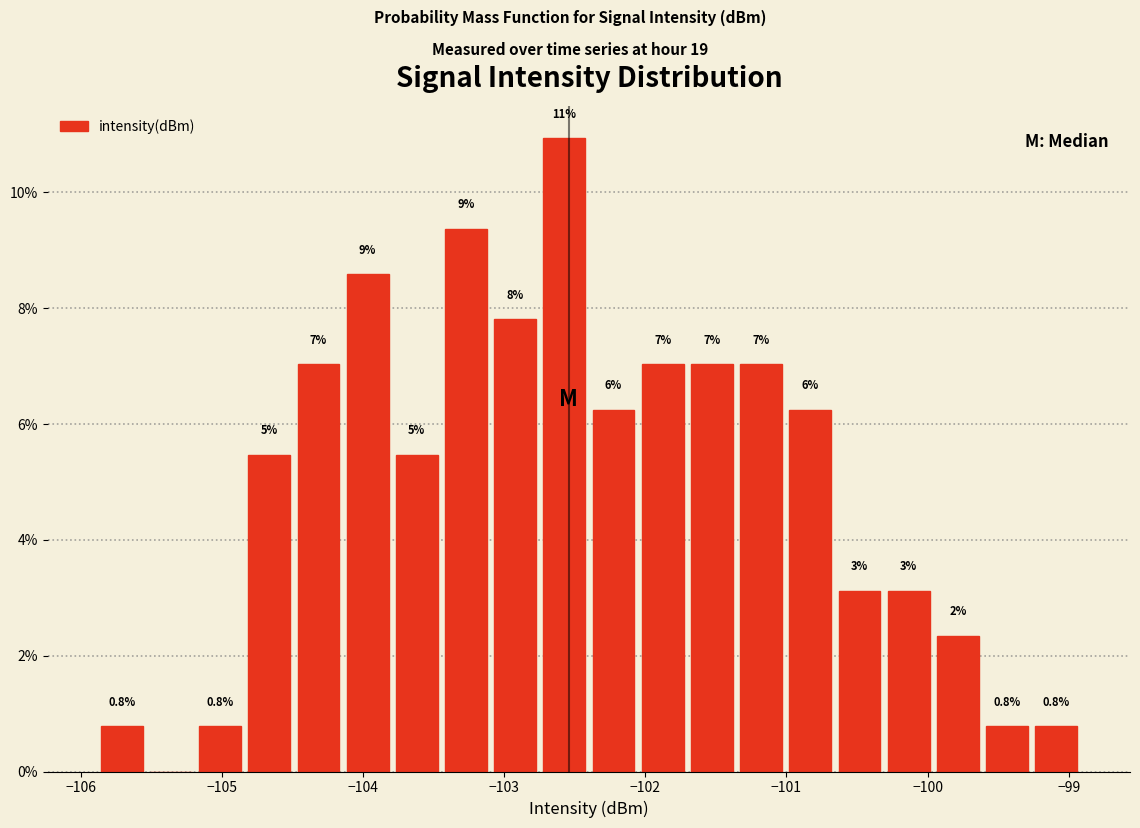

Read against the x-axis, roughly where is the centre of the tallest bar?

-102.6